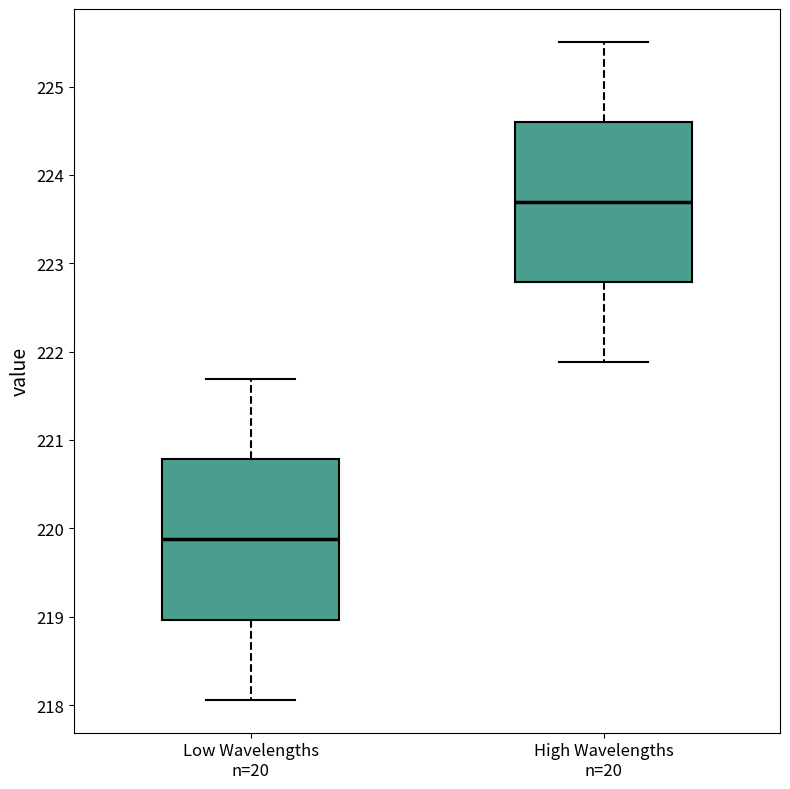

Which box has the highest median line?

High Wavelengths n=20